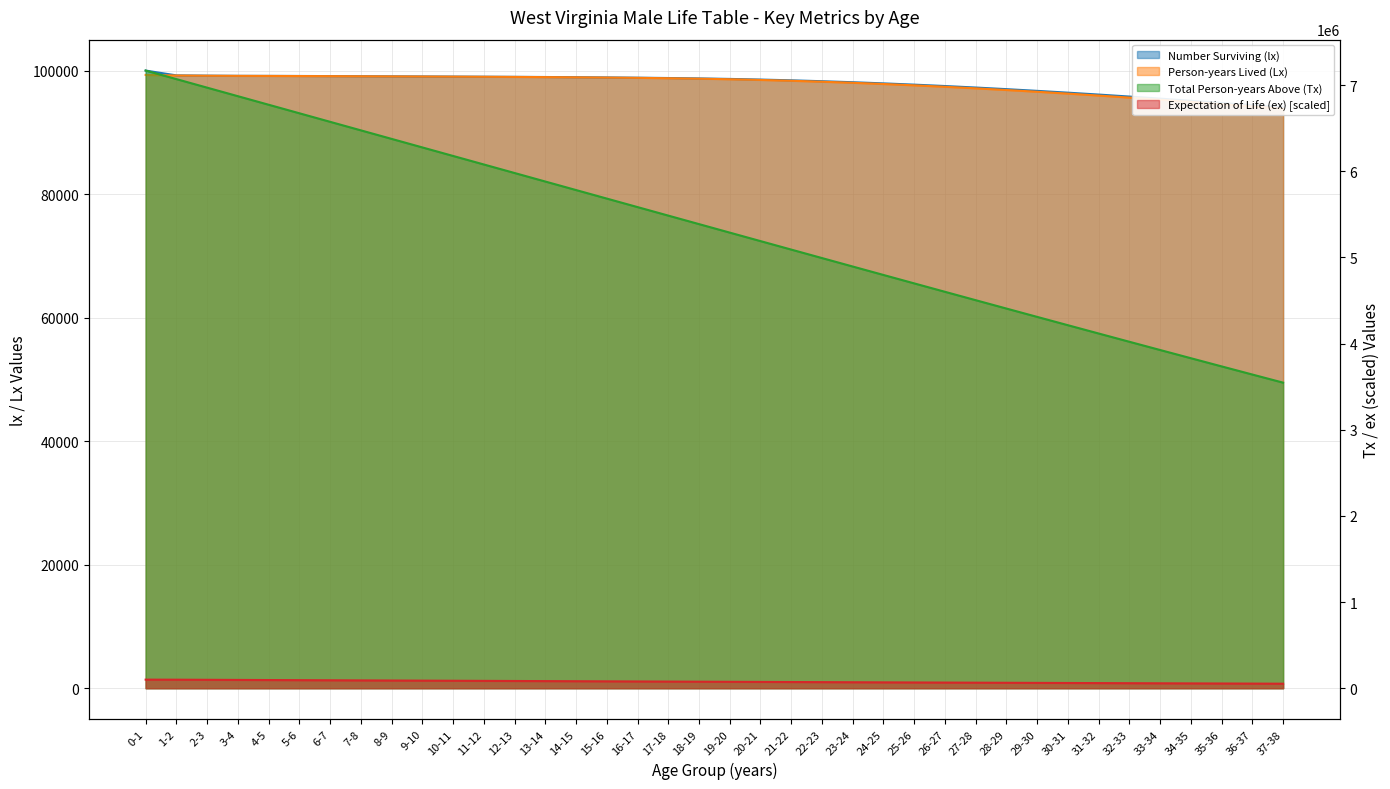

Where does the Expectation of Life (ex) series first go above 75793?

0-1